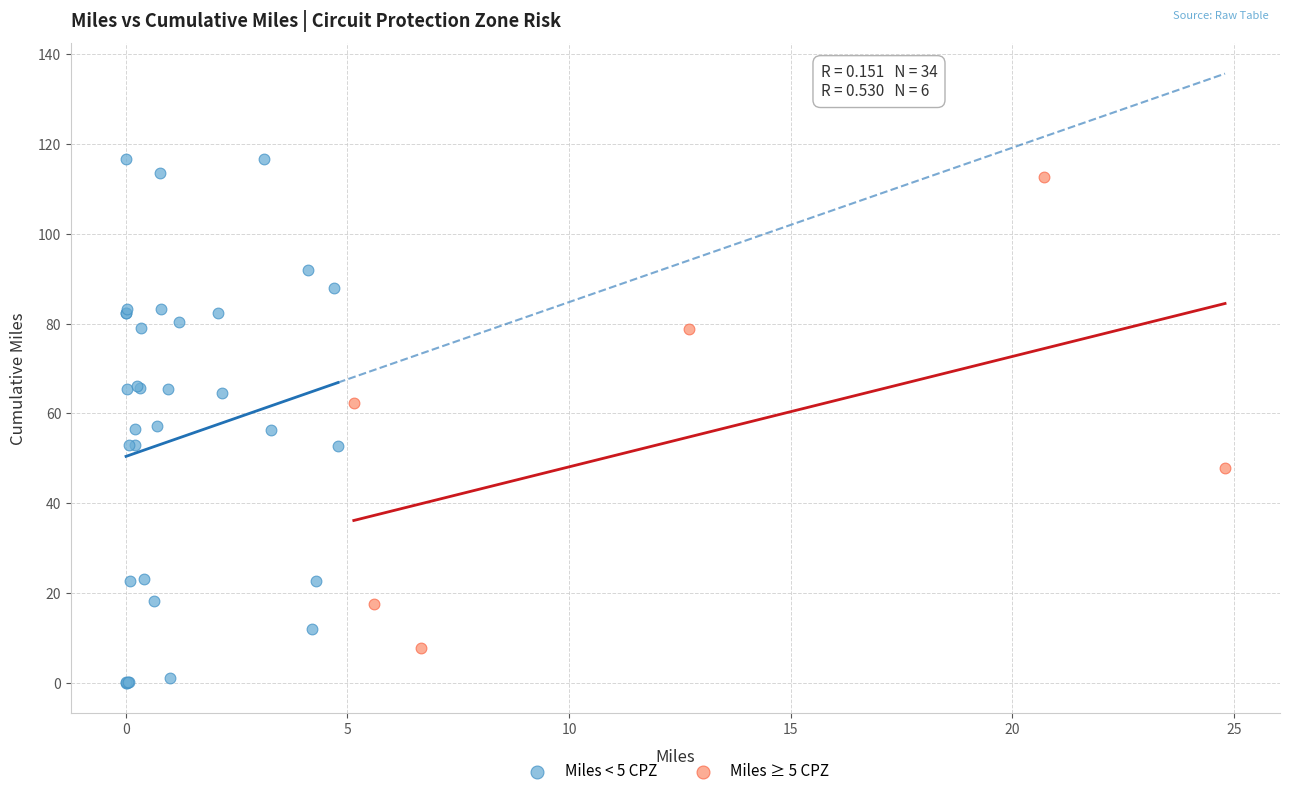

Which series contains the highest Y value?

Miles < 5 CPZ